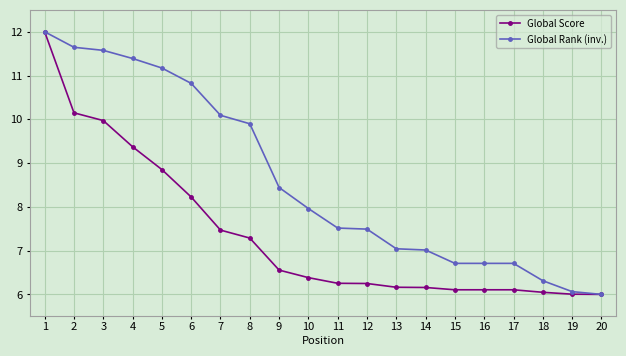

How many distinct data groups are displayed?

2